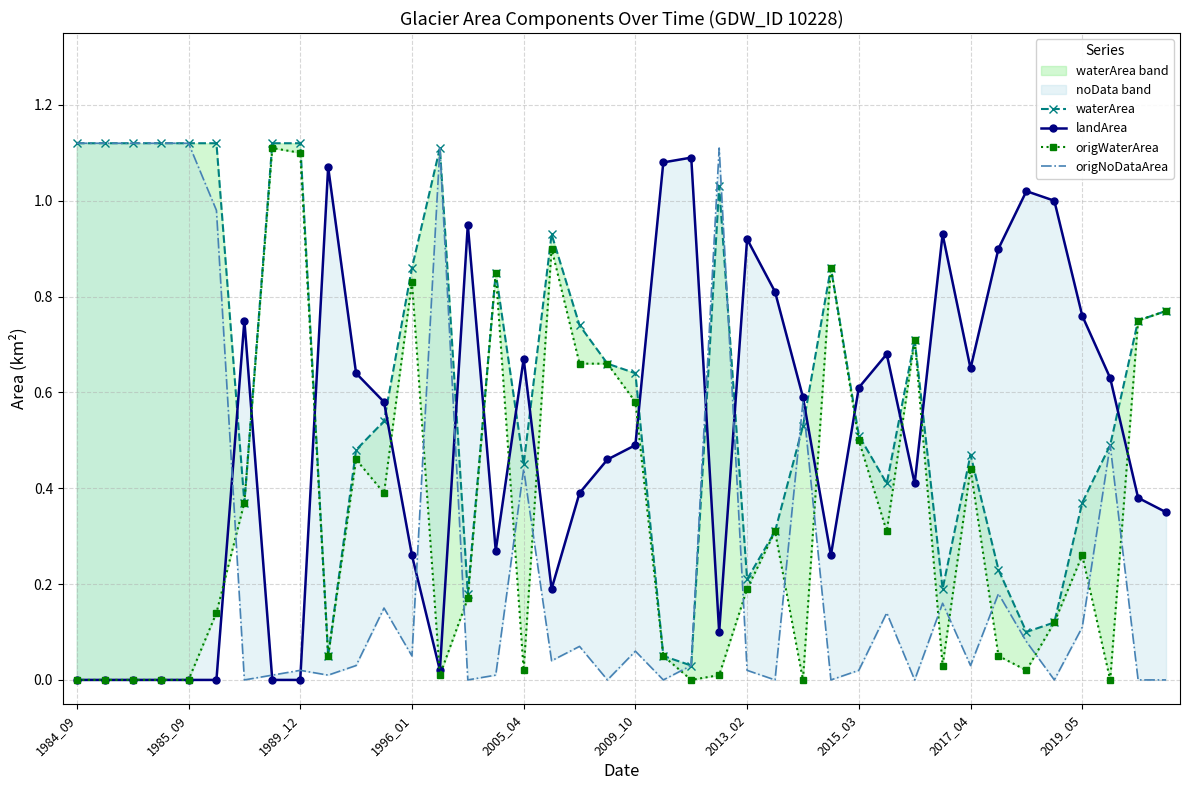

Which series has the largest total across all categories?

waterArea